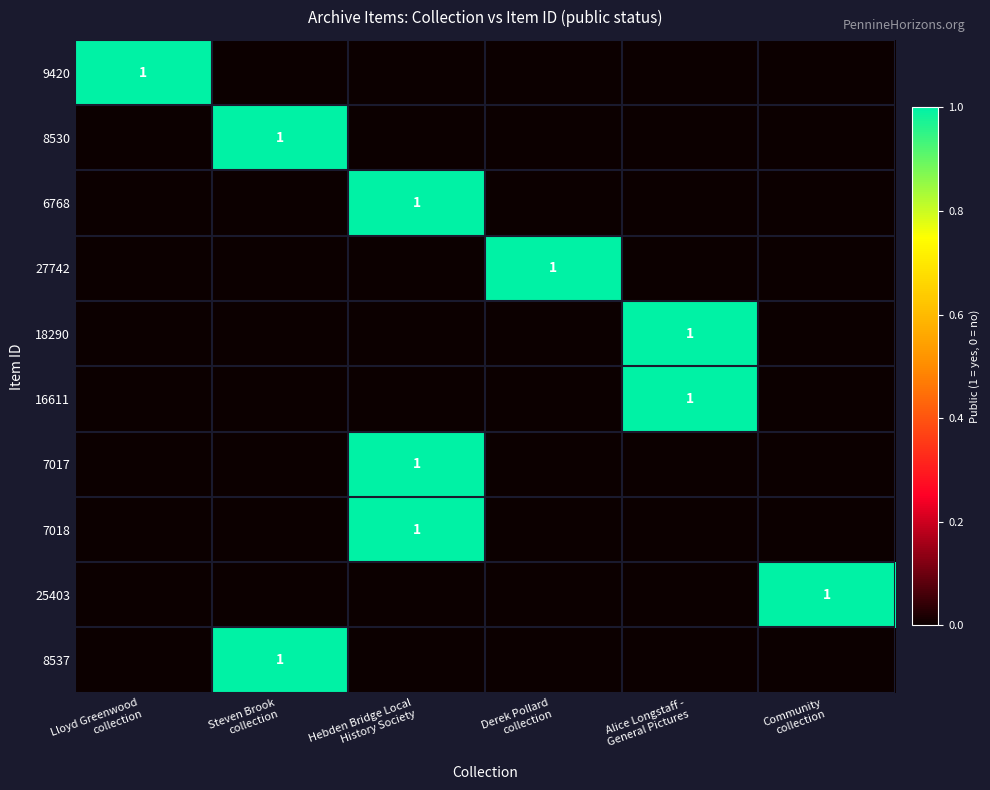

Where is 25403 nearest to the value 0?

Lloyd Greenwood collection